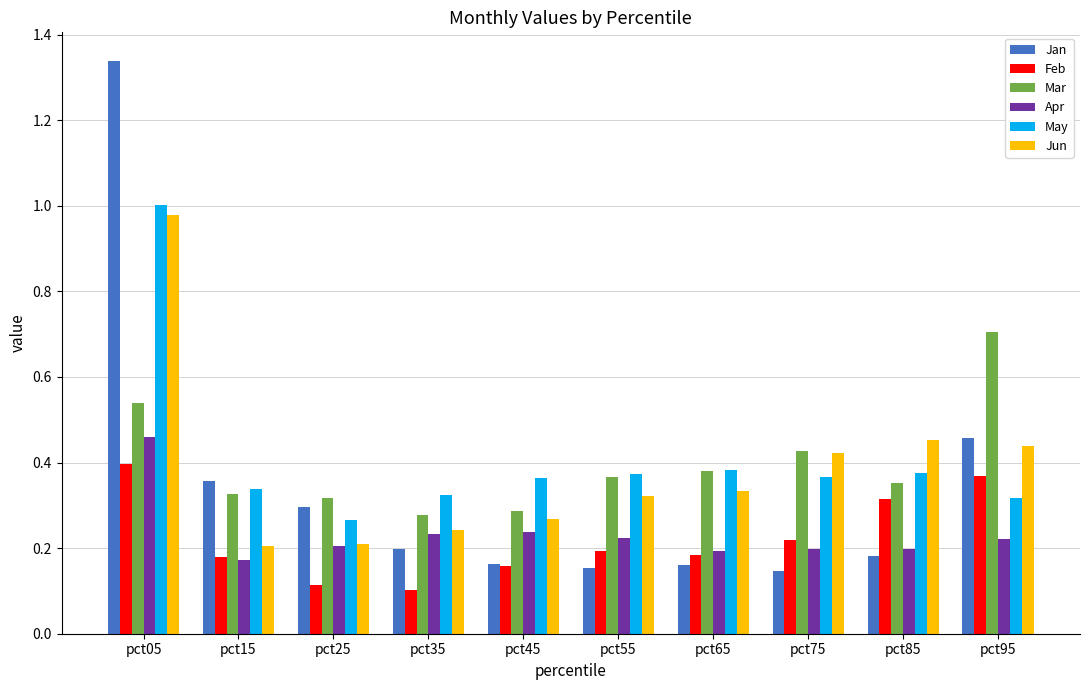

The value of Apr at pct25 is 0.1. True or false?

False